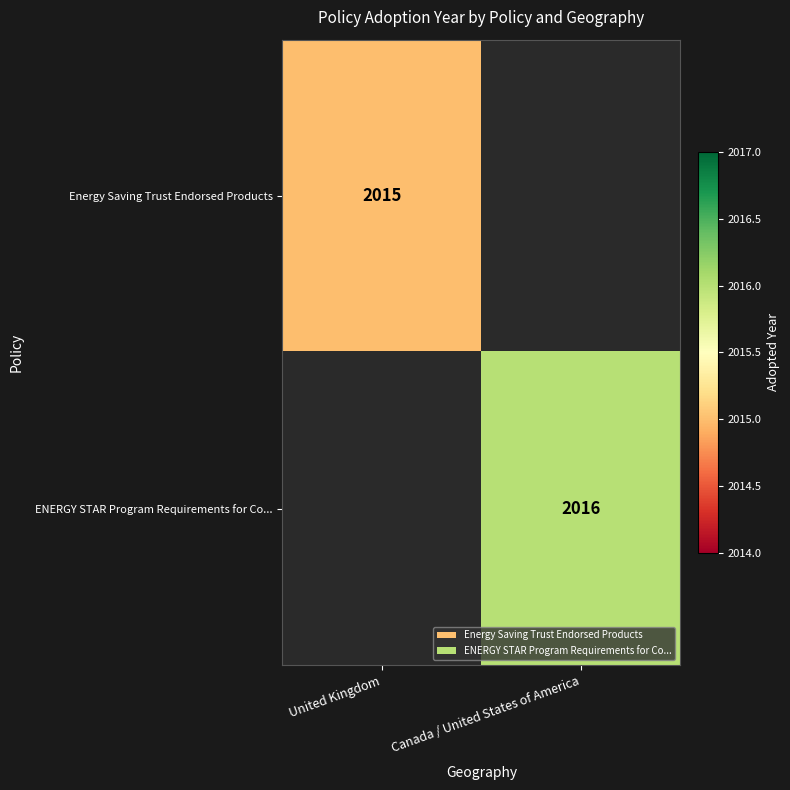

Is it true that ENERGY STAR Program Requirements for Co... equals 2687.5 at Canada / United States of America?

False